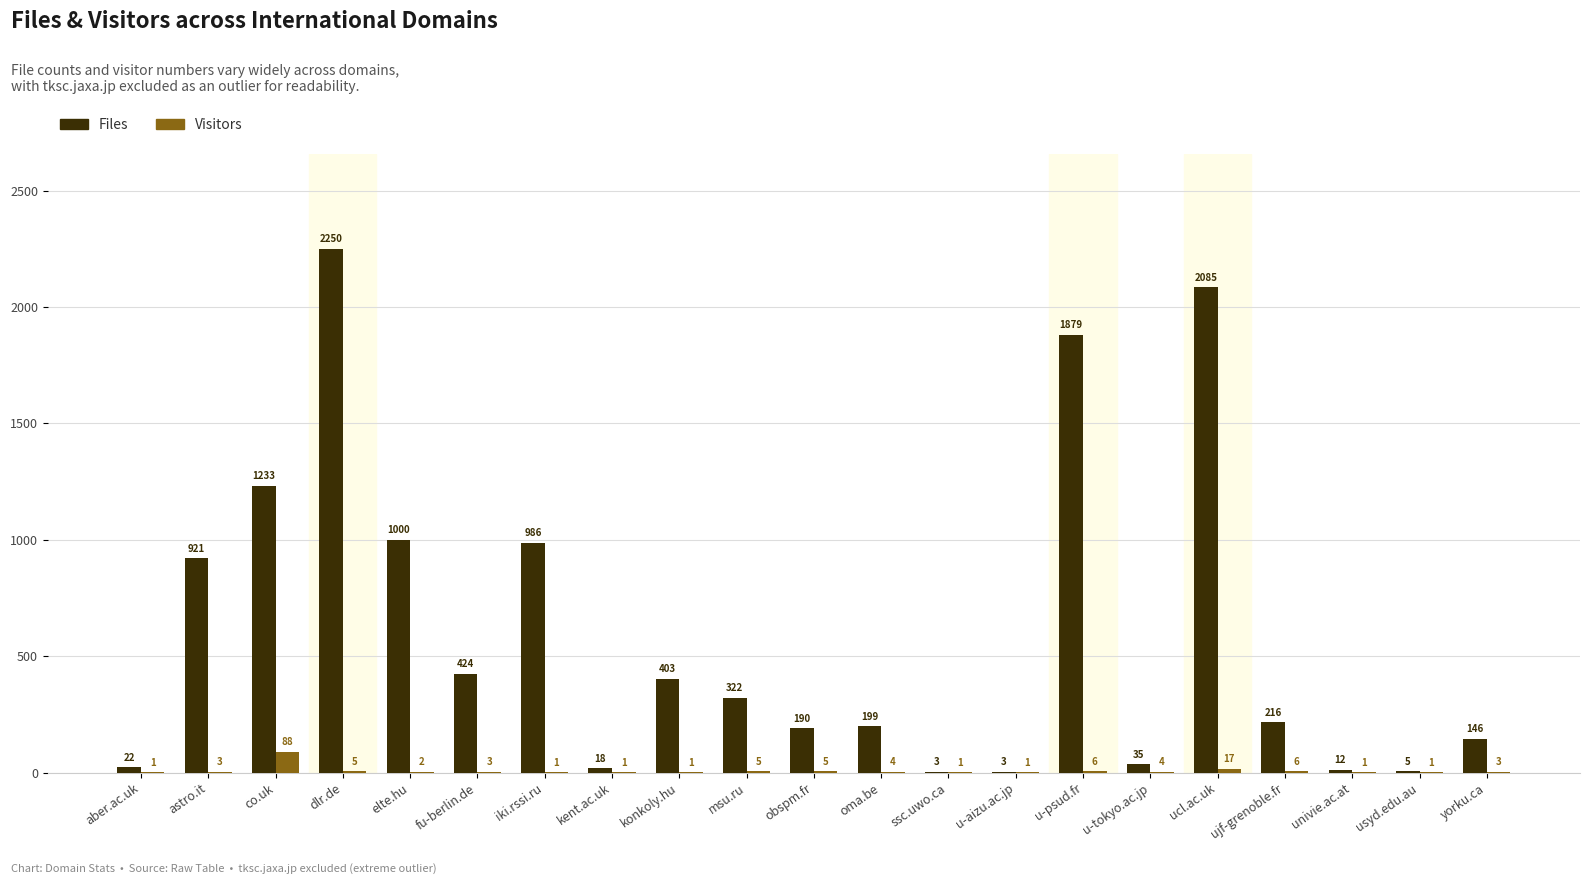

Are the bars grouped side by side (vs. stacked)?

Yes